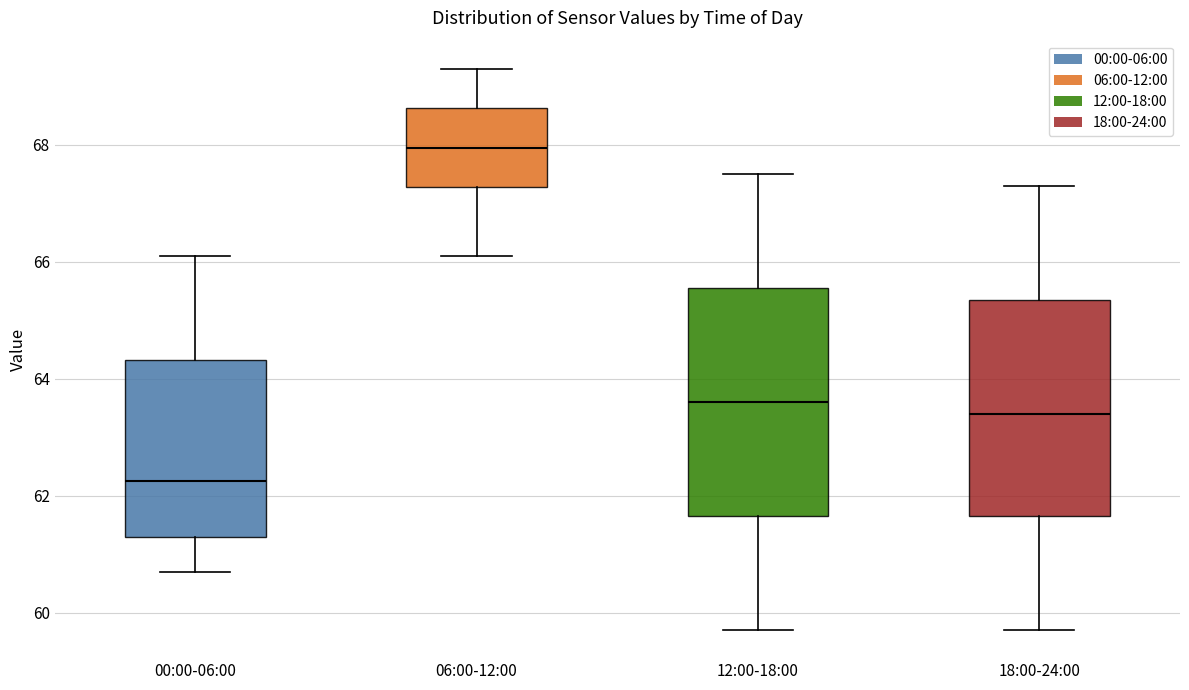

Which box is the tallest, from its lower edge to its upper edge?

12:00-18:00